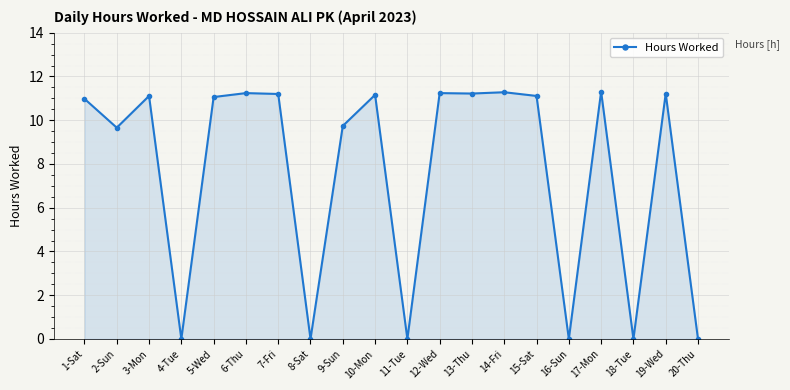

How many categories are shown in the chart?

20